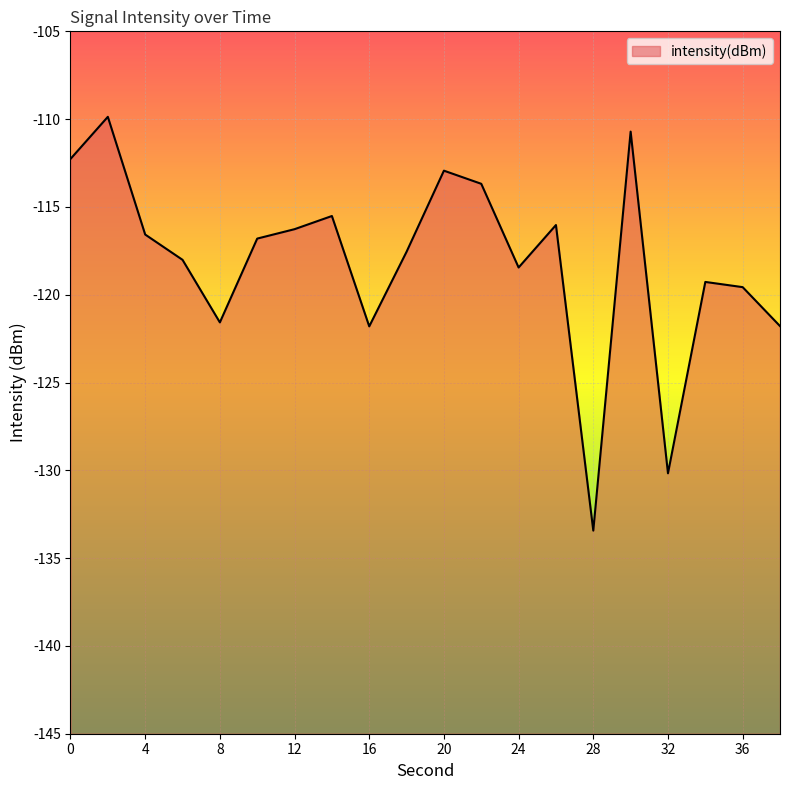

What is the maximum value shown in the chart?

-109.9